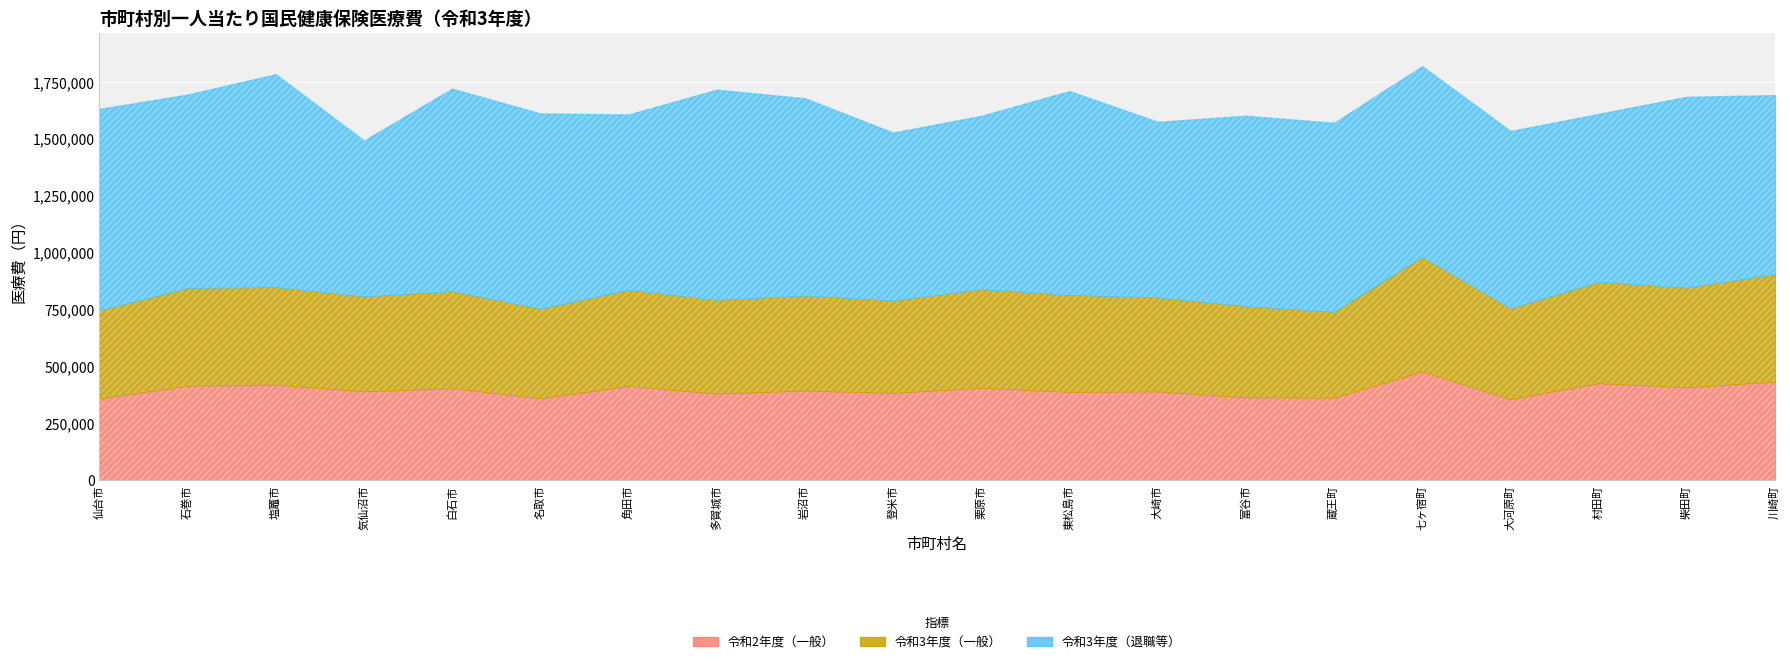

The 令和3年度（一般） series shows 429523.8 at 石巻市. True or false?

True